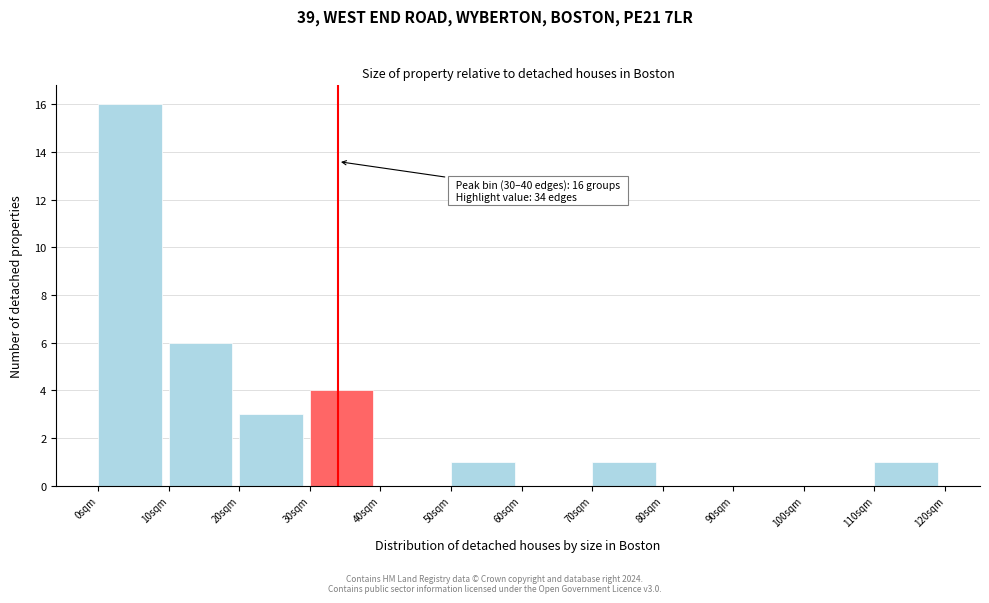

Which range on the x-axis has the tallest bar?

0 to 10